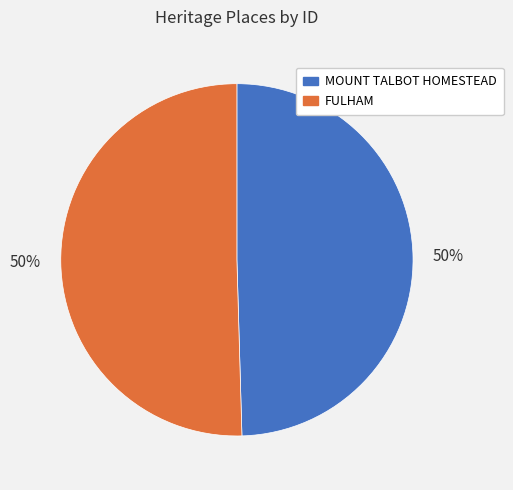

What percentage is the FULHAM slice, to the nearest percent?

50%